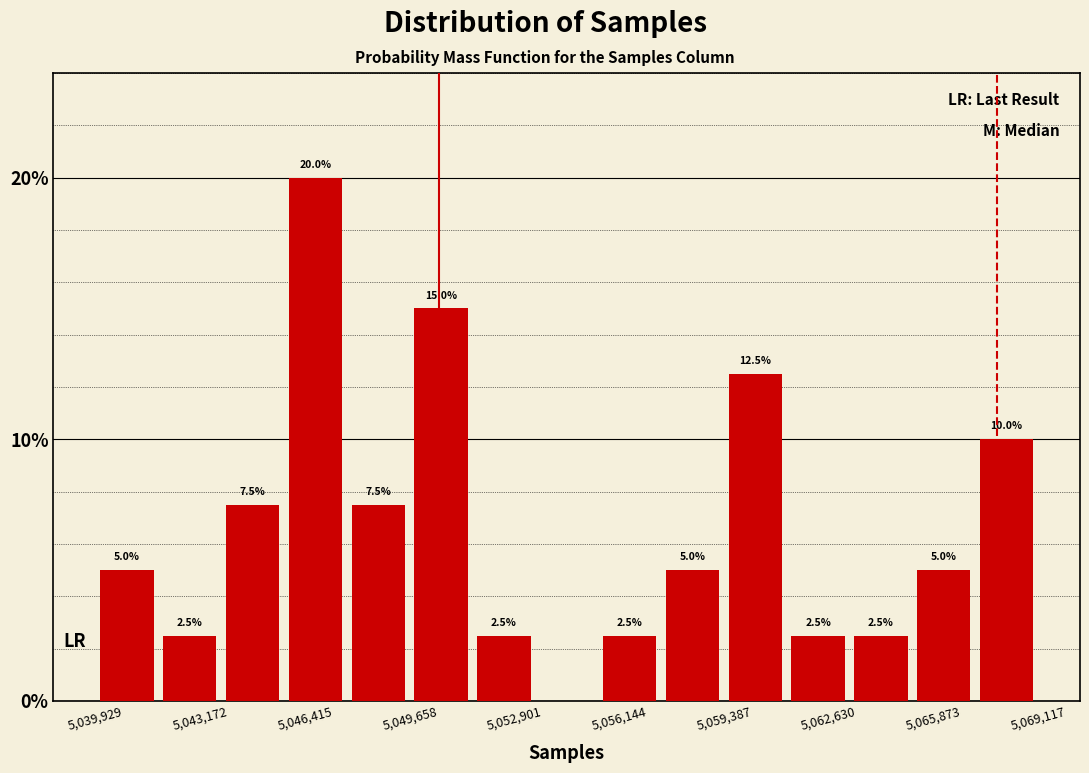

Read against the x-axis, roughly where is the centre of the tallest bar?

5046500